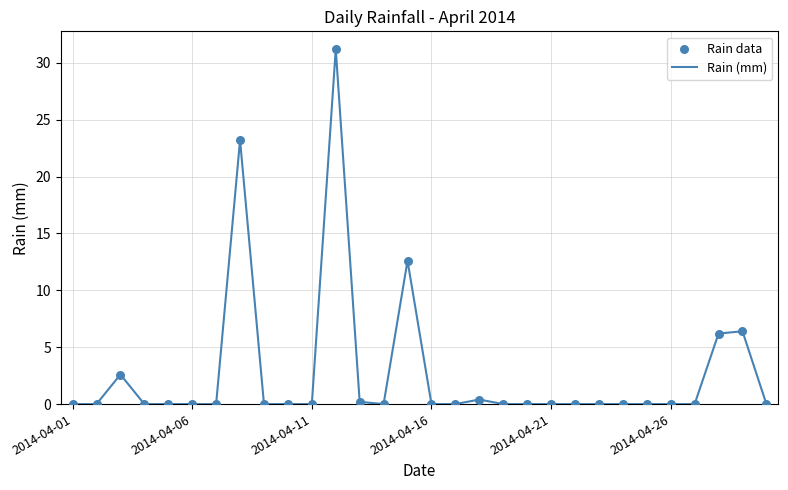

What is the difference between the maximum and minimum values?

31.2